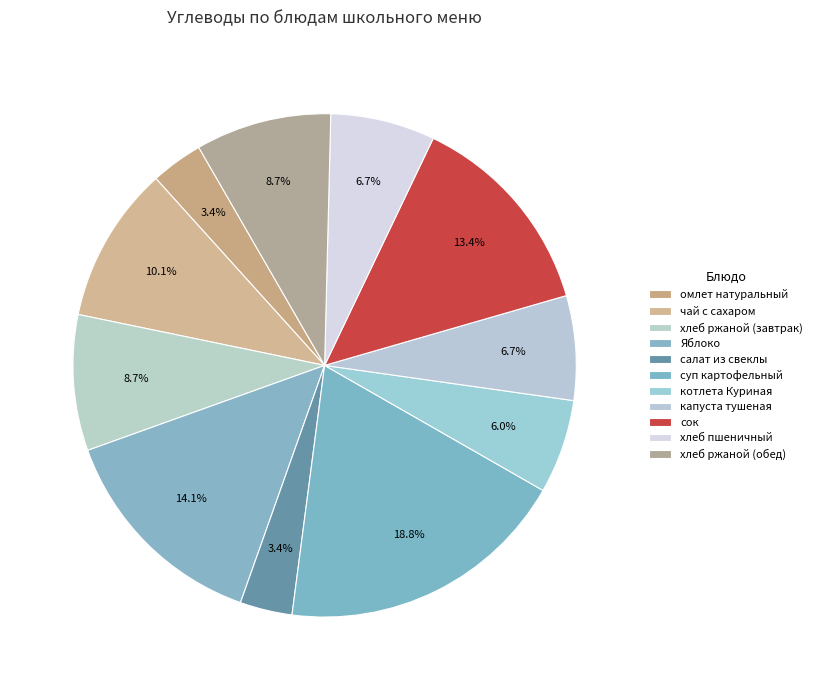

Does суп картофельный represent more than half of the total?

No